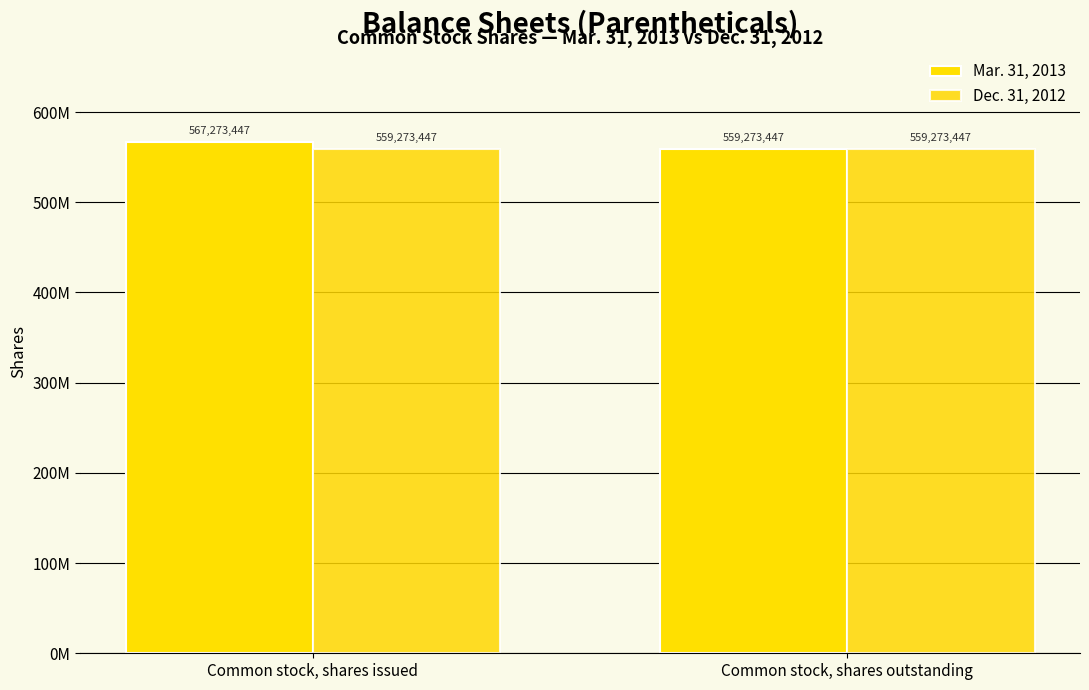

True or false: Mar. 31, 2013 has a value of 559273447 at Common stock, shares outstanding.

True